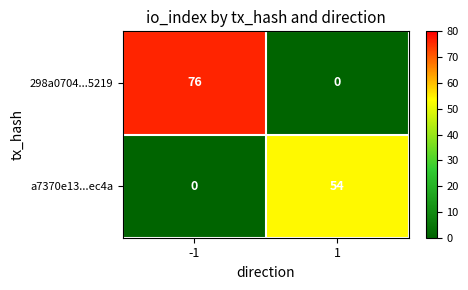

What is the approximate value of a7370e13...ec4a at 1, to the nearest 5?

55